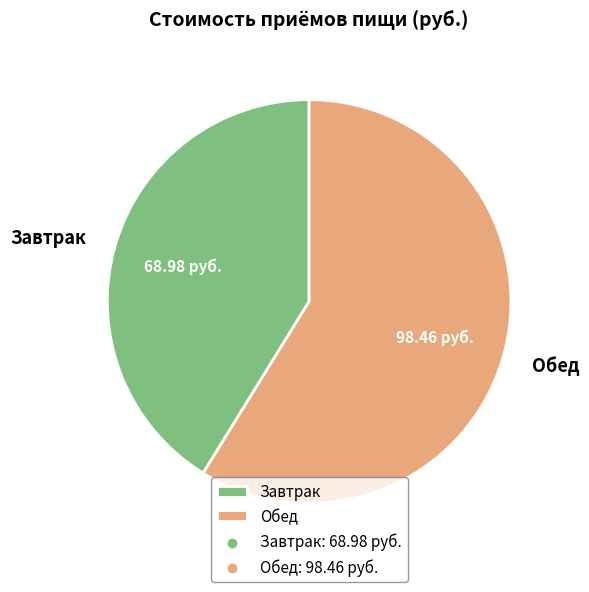

Is it true that Обед is 59% of the pie?

True